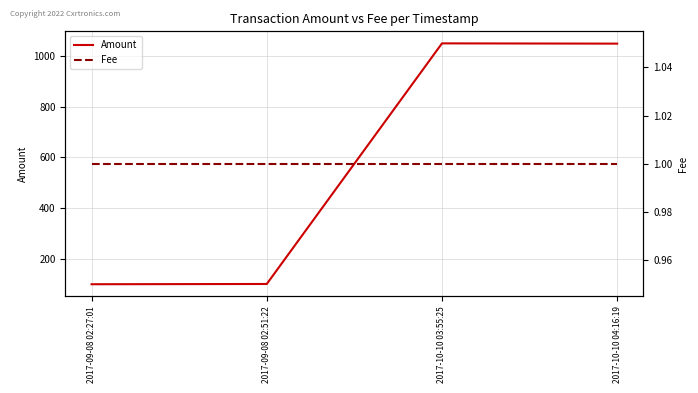

What is the label of the 2nd point from the right?

2017-10-10 03:55:25